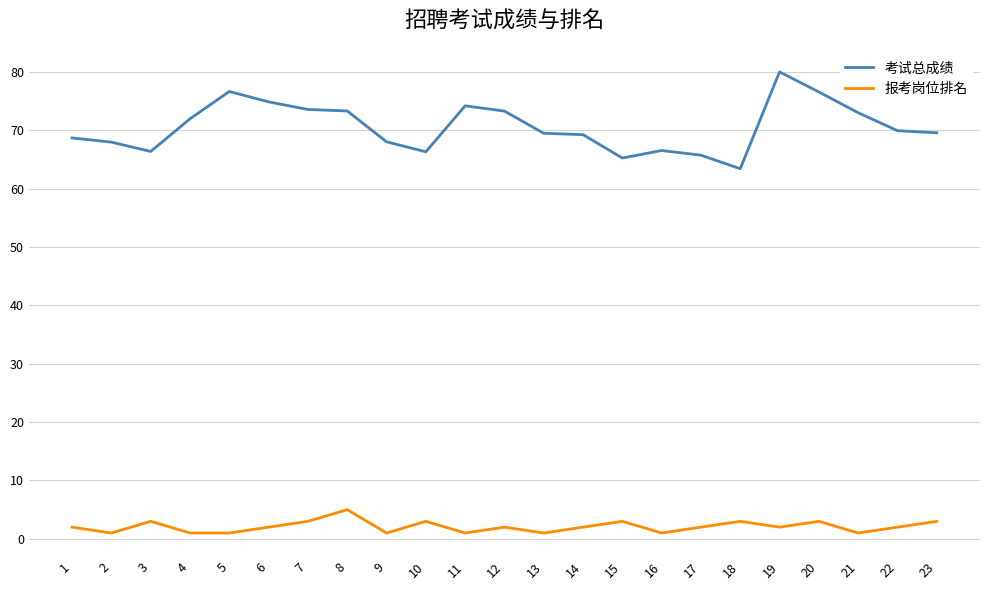

Which category has the highest value across all series?

19